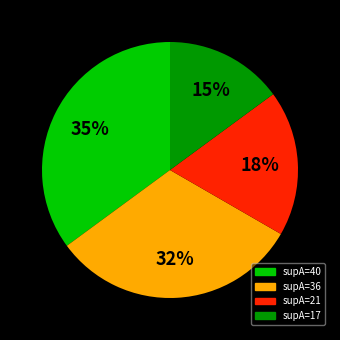

Does any single category account for the majority?

No